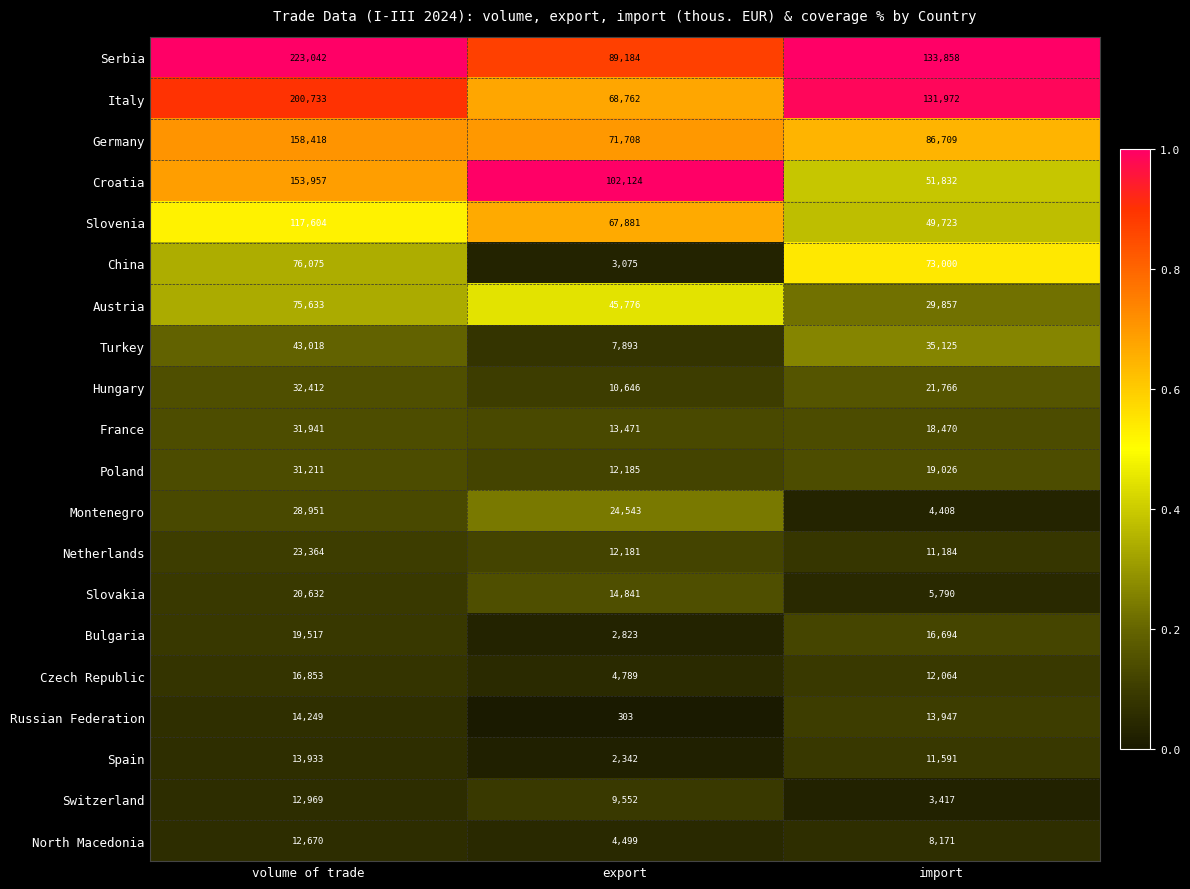

Which series has the largest range (max minus min)?

Serbia